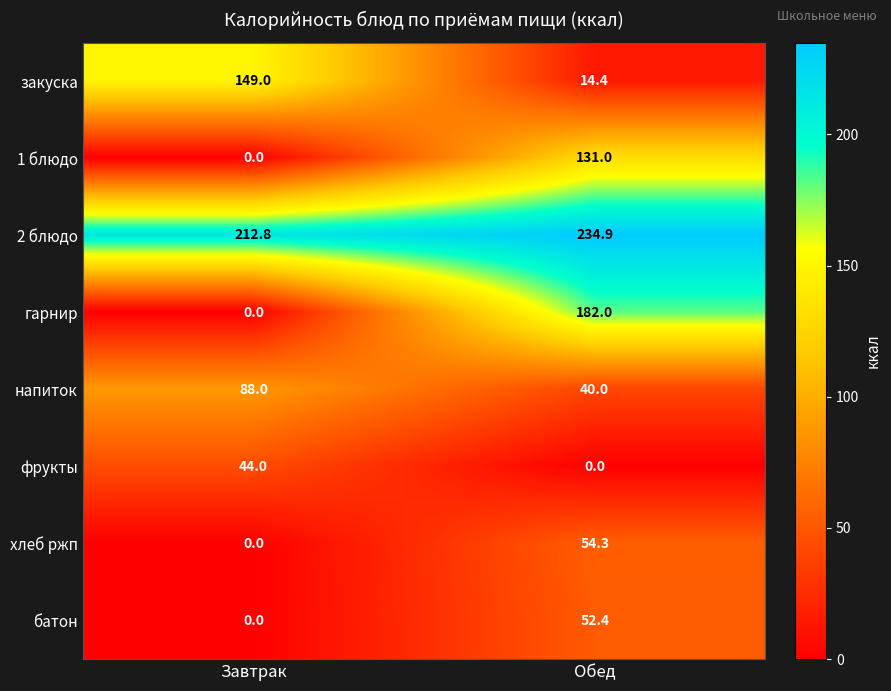

At which label is хлеб ржп closest to 27?

Завтрак